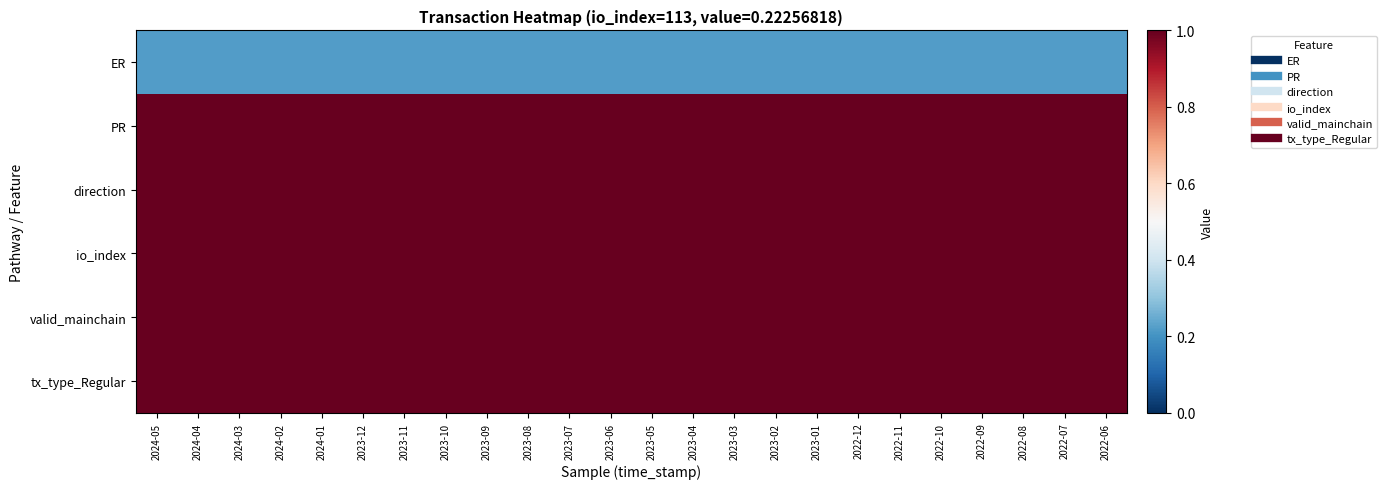

Reading right to left, transcribe all the data shown in this chart.

ER: 2022-06=0.2	2022-07=0.2	2022-08=0.2	2022-09=0.2	2022-10=0.2	2022-11=0.2	2022-12=0.2	2023-01=0.2	2023-02=0.2	2023-03=0.2	2023-04=0.2	2023-05=0.2	2023-06=0.2	2023-07=0.2	2023-08=0.2	2023-09=0.2	2023-10=0.2	2023-11=0.2	2023-12=0.2	2024-01=0.2	2024-02=0.2	2024-03=0.2	2024-04=0.2	2024-05=0.2
PR: 2022-06=1.0	2022-07=1.0	2022-08=1.0	2022-09=1.0	2022-10=1.0	2022-11=1.0	2022-12=1.0	2023-01=1.0	2023-02=1.0	2023-03=1.0	2023-04=1.0	2023-05=1.0	2023-06=1.0	2023-07=1.0	2023-08=1.0	2023-09=1.0	2023-10=1.0	2023-11=1.0	2023-12=1.0	2024-01=1.0	2024-02=1.0	2024-03=1.0	2024-04=1.0	2024-05=1.0
direction: 2022-06=1.0	2022-07=1.0	2022-08=1.0	2022-09=1.0	2022-10=1.0	2022-11=1.0	2022-12=1.0	2023-01=1.0	2023-02=1.0	2023-03=1.0	2023-04=1.0	2023-05=1.0	2023-06=1.0	2023-07=1.0	2023-08=1.0	2023-09=1.0	2023-10=1.0	2023-11=1.0	2023-12=1.0	2024-01=1.0	2024-02=1.0	2024-03=1.0	2024-04=1.0	2024-05=1.0
io_index: 2022-06=113.0	2022-07=113.0	2022-08=113.0	2022-09=113.0	2022-10=113.0	2022-11=113.0	2022-12=113.0	2023-01=113.0	2023-02=113.0	2023-03=113.0	2023-04=113.0	2023-05=113.0	2023-06=113.0	2023-07=113.0	2023-08=113.0	2023-09=113.0	2023-10=113.0	2023-11=113.0	2023-12=113.0	2024-01=113.0	2024-02=113.0	2024-03=113.0	2024-04=113.0	2024-05=113.0
valid_mainchain: 2022-06=1.0	2022-07=1.0	2022-08=1.0	2022-09=1.0	2022-10=1.0	2022-11=1.0	2022-12=1.0	2023-01=1.0	2023-02=1.0	2023-03=1.0	2023-04=1.0	2023-05=1.0	2023-06=1.0	2023-07=1.0	2023-08=1.0	2023-09=1.0	2023-10=1.0	2023-11=1.0	2023-12=1.0	2024-01=1.0	2024-02=1.0	2024-03=1.0	2024-04=1.0	2024-05=1.0
tx_type_Regular: 2022-06=1.0	2022-07=1.0	2022-08=1.0	2022-09=1.0	2022-10=1.0	2022-11=1.0	2022-12=1.0	2023-01=1.0	2023-02=1.0	2023-03=1.0	2023-04=1.0	2023-05=1.0	2023-06=1.0	2023-07=1.0	2023-08=1.0	2023-09=1.0	2023-10=1.0	2023-11=1.0	2023-12=1.0	2024-01=1.0	2024-02=1.0	2024-03=1.0	2024-04=1.0	2024-05=1.0